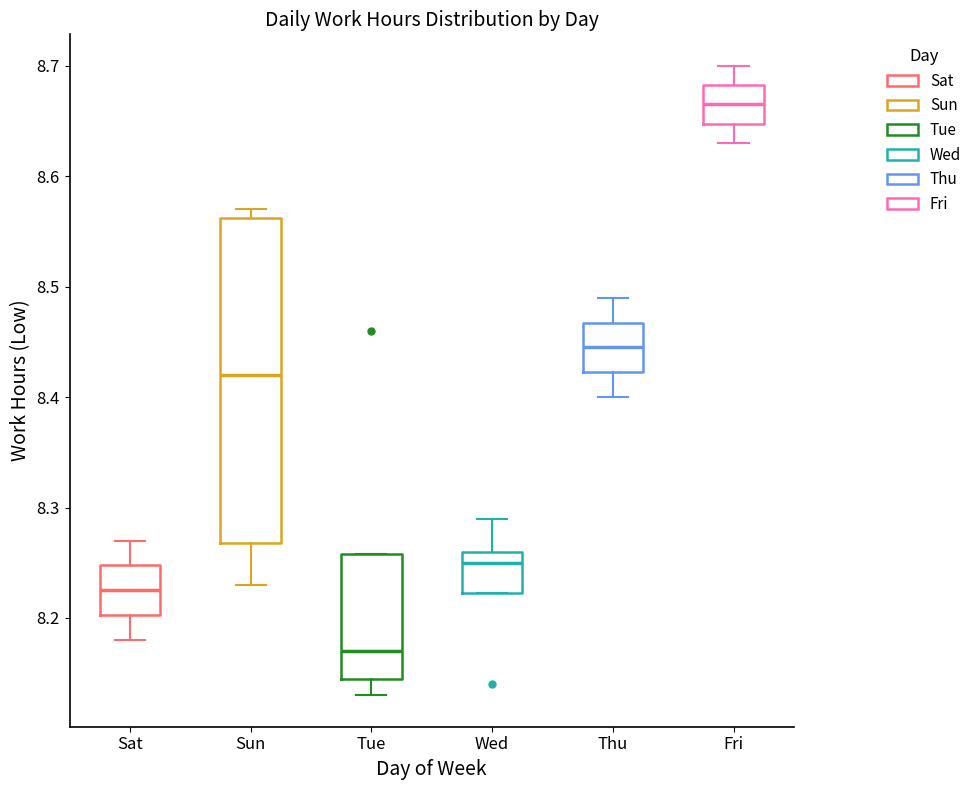

Reading left to right, transcribe this box plot: for each box, give where its median line is, the range the box spans, and where its two whiskers end, as read against the y-axis. The values are not printed on the chart, so give them approximately, as read against the axis.

Sat: median 8.23, box 8.20 to 8.25, whiskers 8.18 to 8.27
Sun: median 8.42, box 8.27 to 8.56, whiskers 8.23 to 8.57
Tue: median 8.17, box 8.15 to 8.26, whiskers 8.13 to 8.26
Wed: median 8.25, box 8.22 to 8.26, whiskers 8.22 to 8.29
Thu: median 8.45, box 8.42 to 8.47, whiskers 8.40 to 8.49
Fri: median 8.67, box 8.65 to 8.68, whiskers 8.63 to 8.70